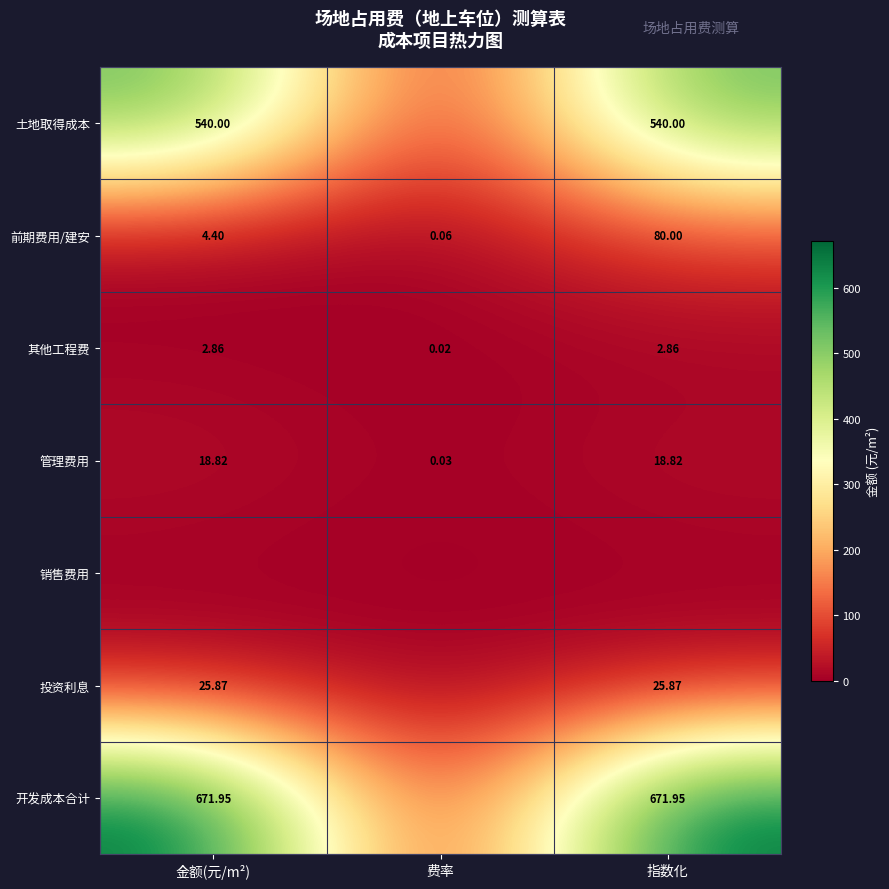

What is the greatest value displayed?

672.0